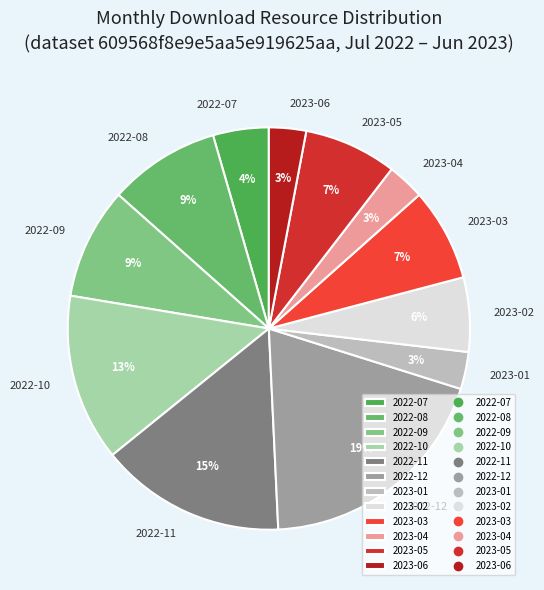

Count the number of slices in the pie.

12